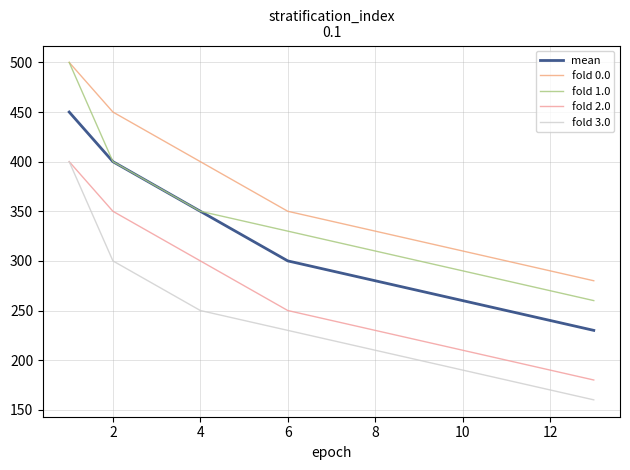

What is the greatest value displayed?

500